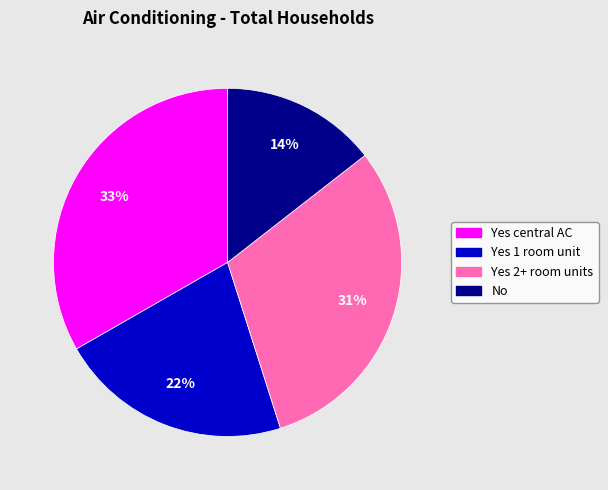

What percentage is the Yes 1 room unit slice, to the nearest percent?

22%